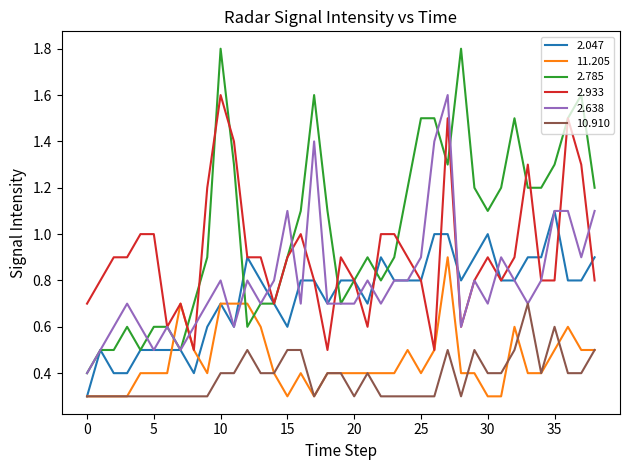

What is the smallest value displayed?

0.3